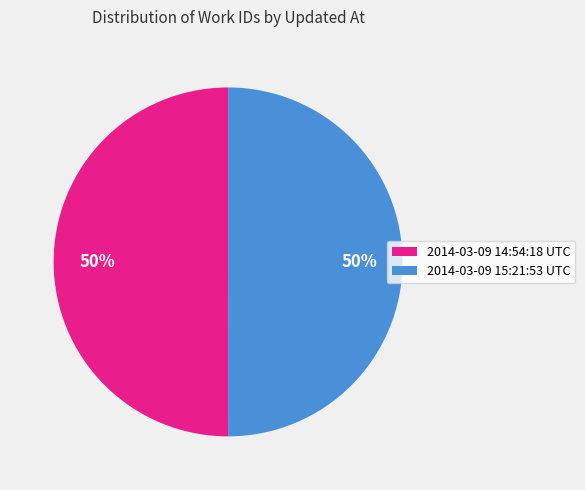

Is it true that 2014-03-09 14:54:18 UTC is 42% of the pie?

False